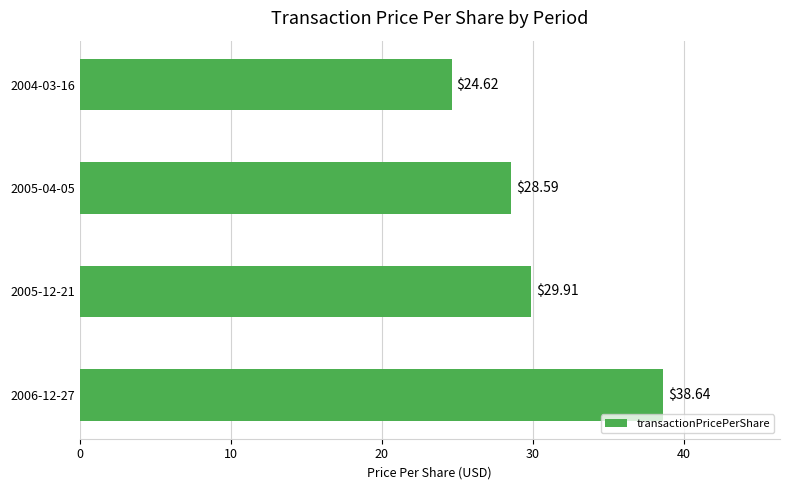

What is the change in value from 2006-12-27 to 2004-03-16?

-14.0